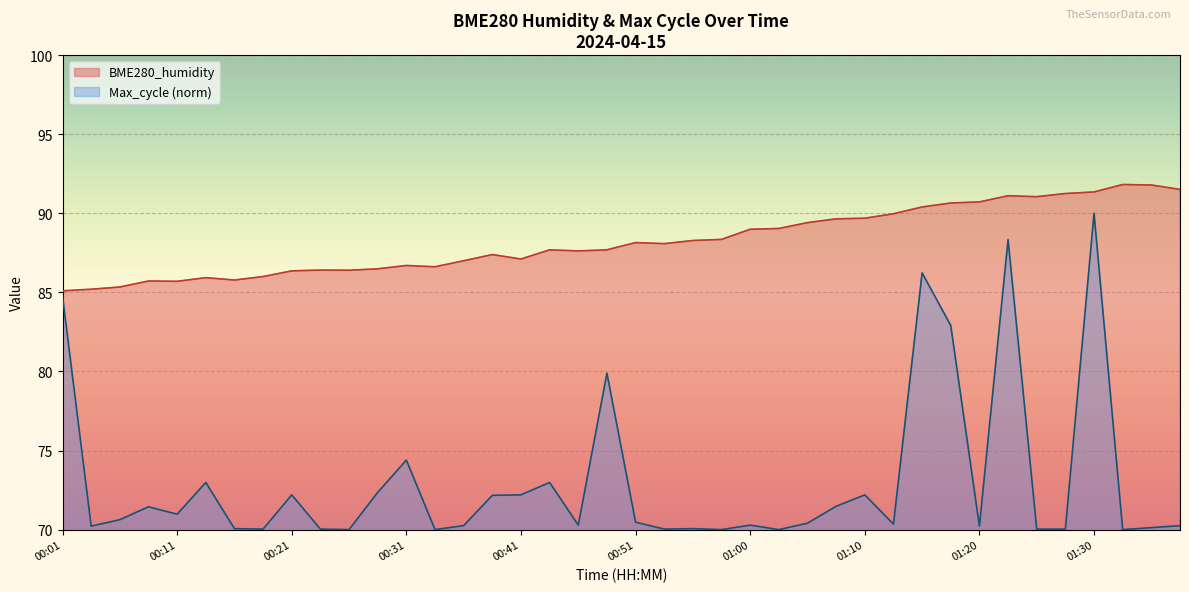

At which label is BME280_humidity closest to 88?

00:53